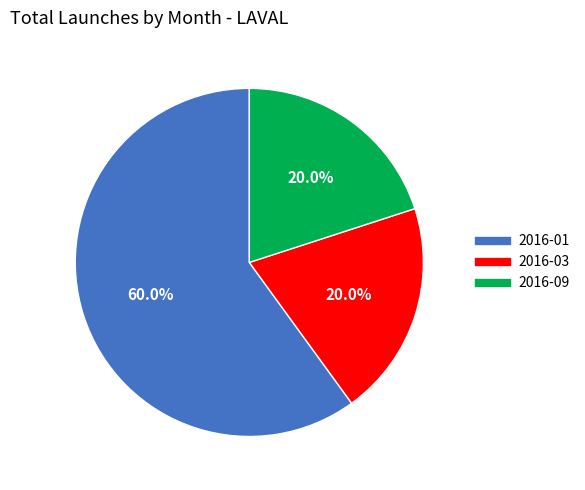

Is there any slice that represents more than half of the pie?

Yes